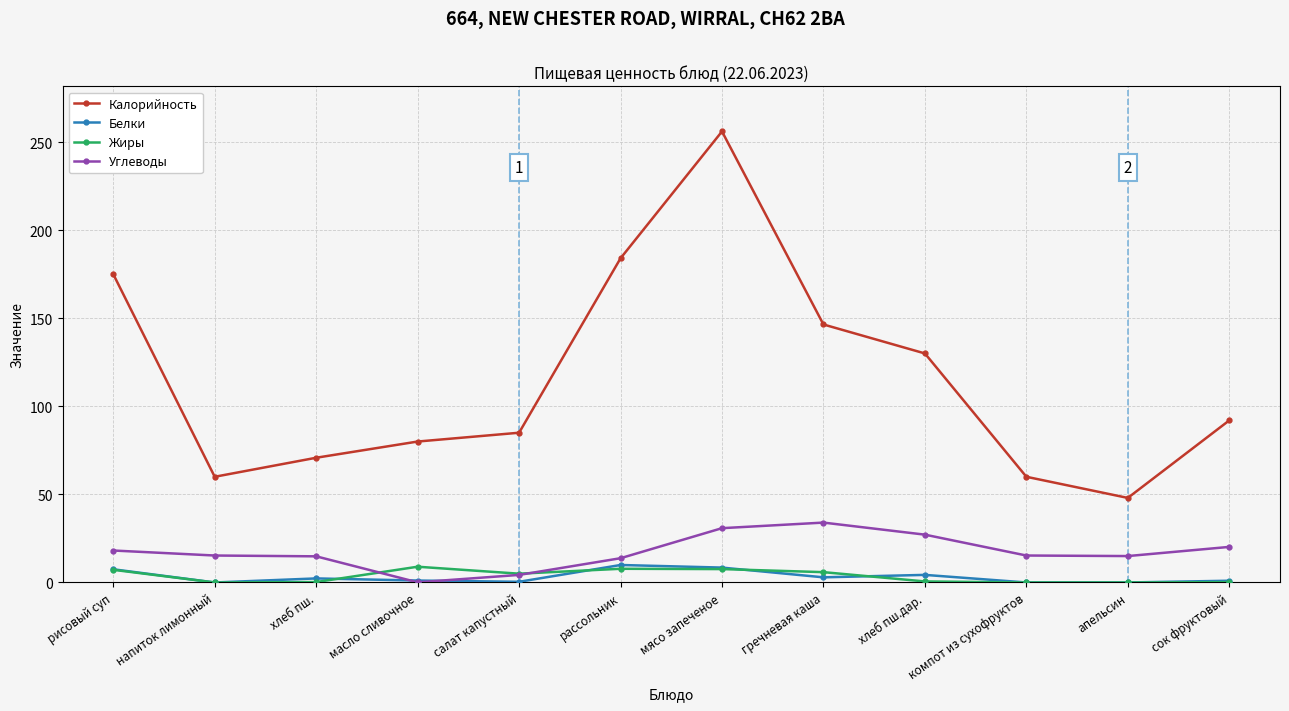

Which category has the highest value across all series?

мясо запеченое